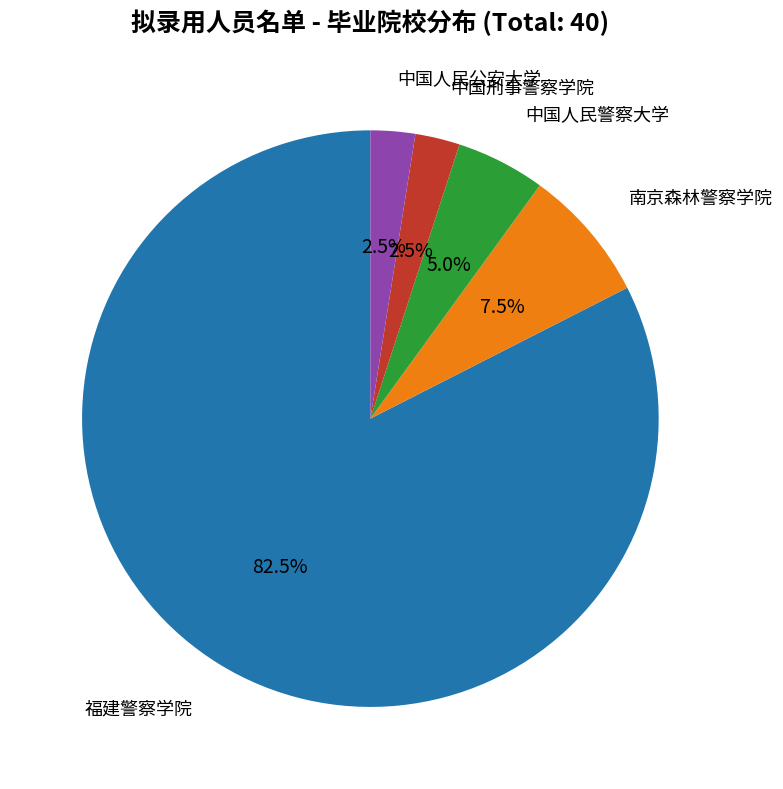

Does any single category account for the majority?

Yes